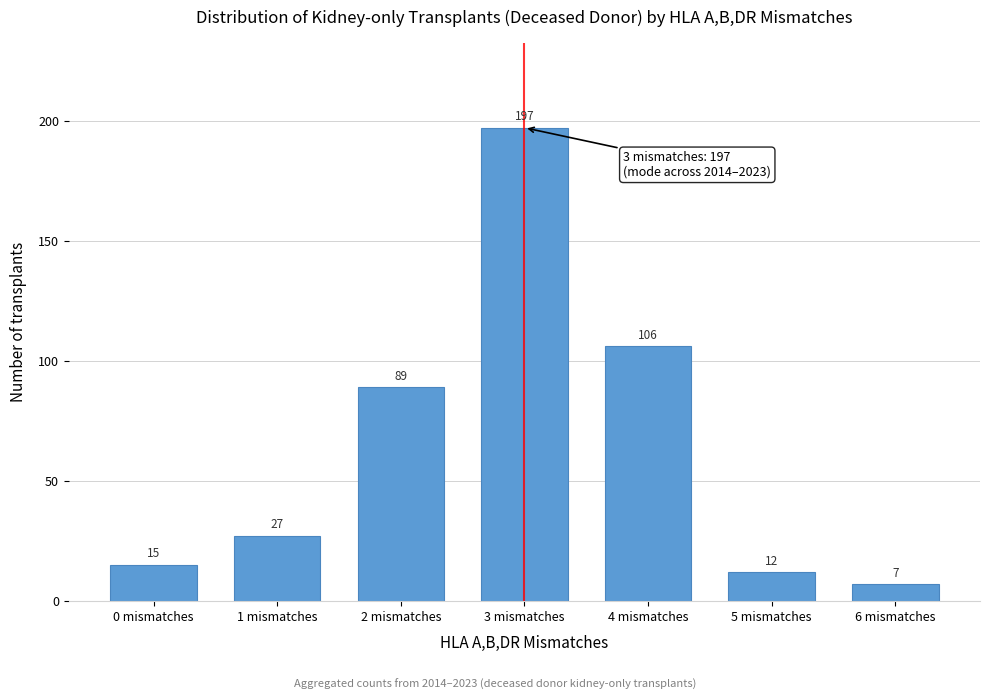

Reading left to right, transcribe all the data shown in this chart.

0 mismatches=15	1 mismatches=27	2 mismatches=89	3 mismatches=197	4 mismatches=106	5 mismatches=12	6 mismatches=7